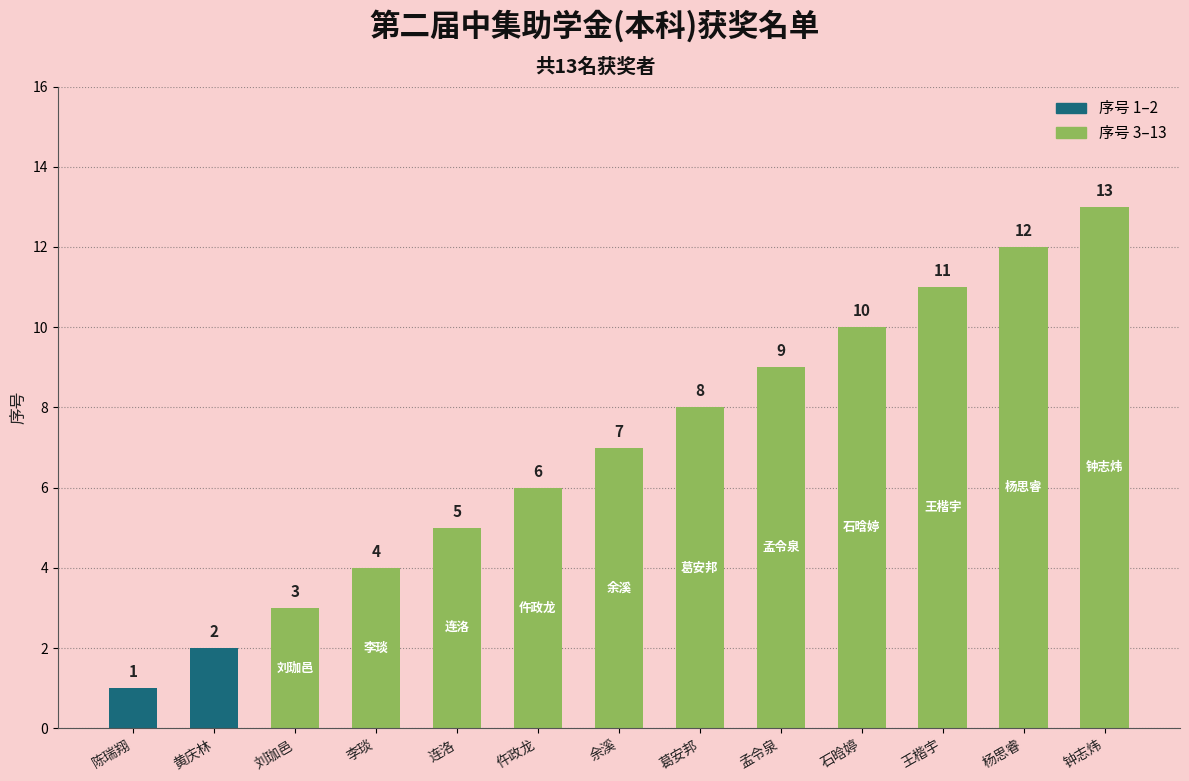

Is it true that the value at 余溪 is 12?

False